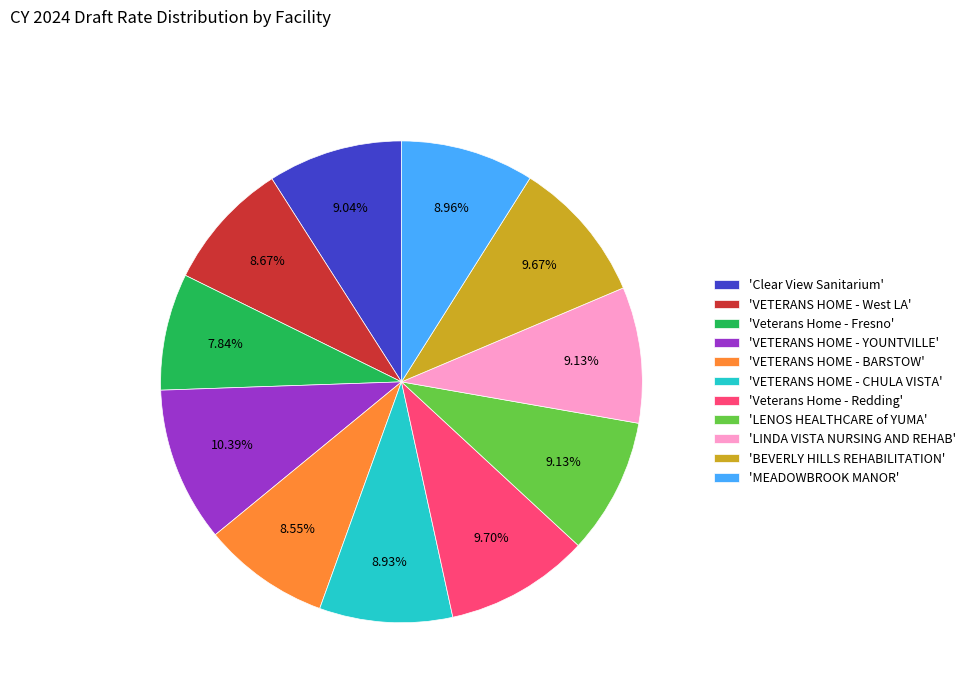

How many slices are in this pie chart?

11